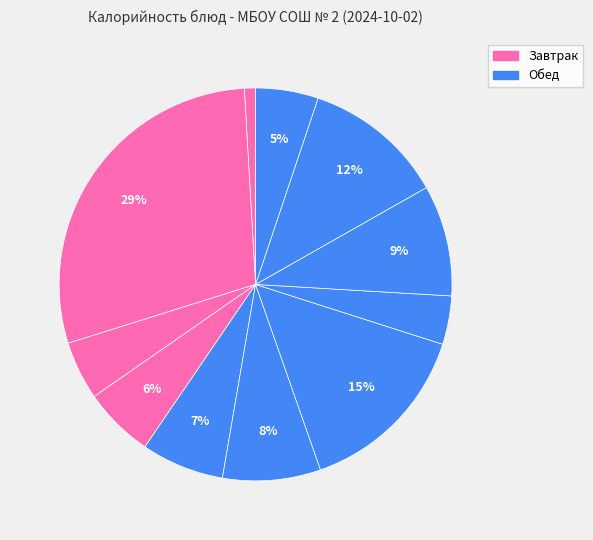

Count the number of slices in the pie.

11